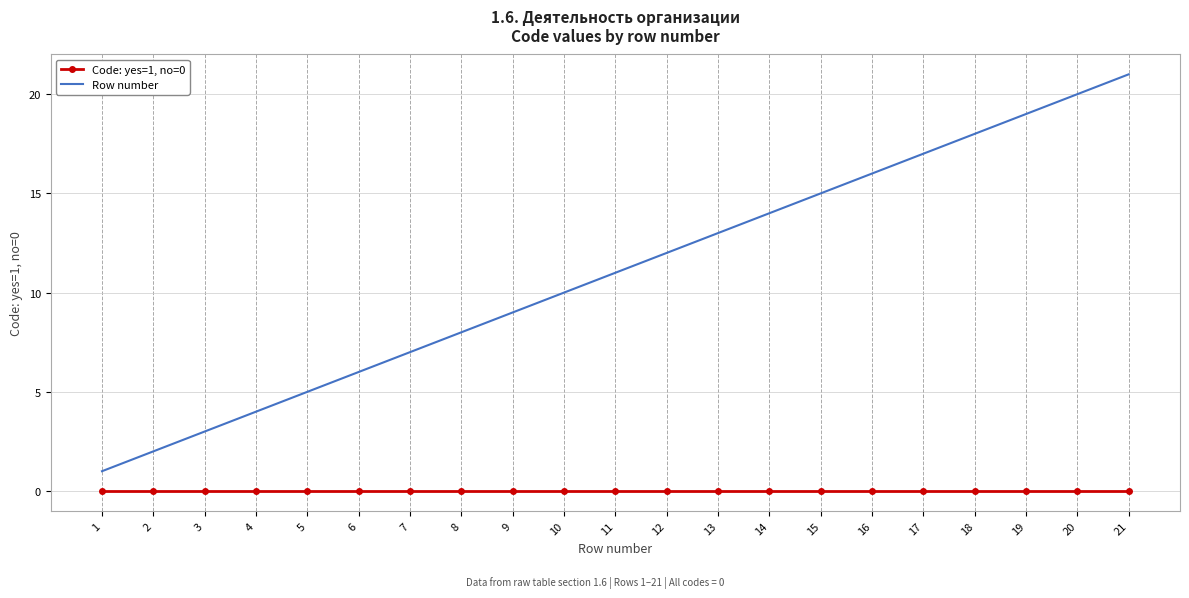

The Code: yes=1, no=0 series shows 0 at 2. True or false?

True